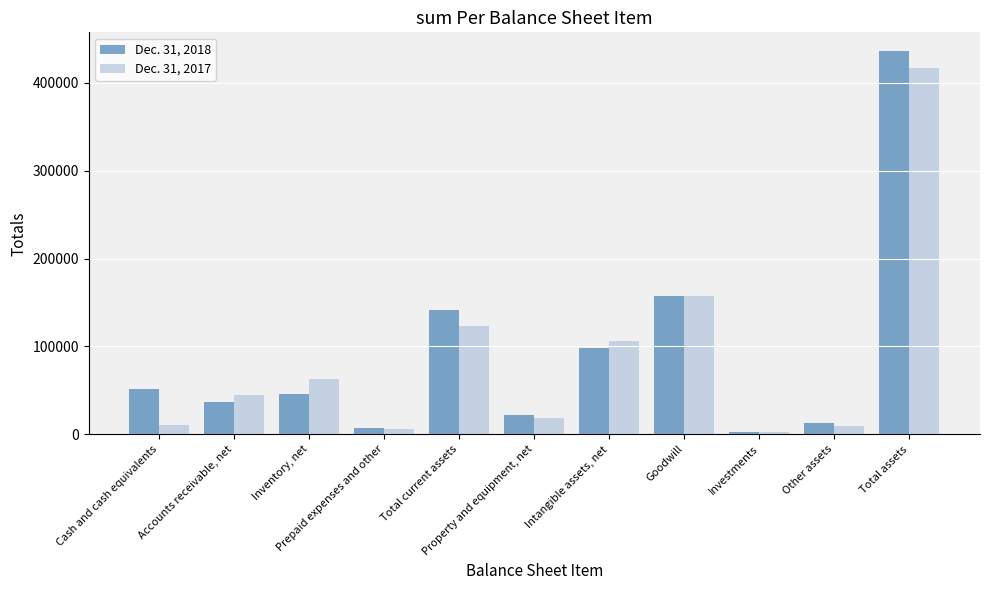

Does the chart contain any negative values?

No